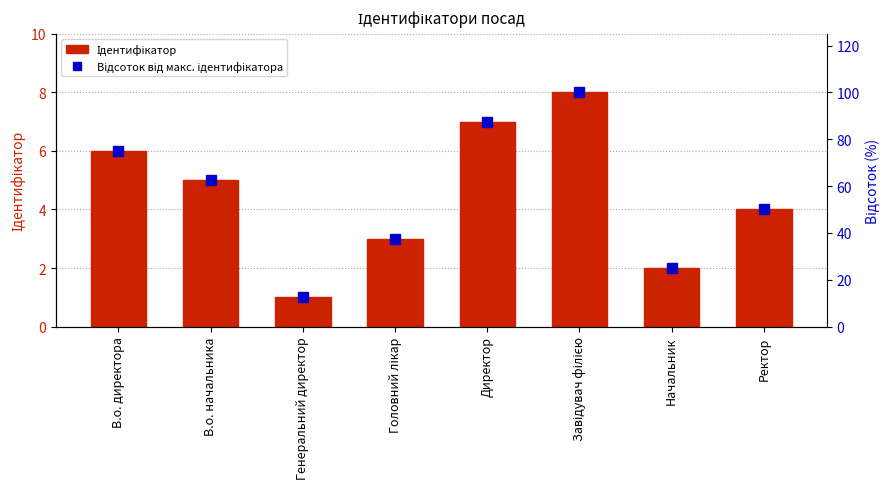

At which label is Відсоток від макс. ідентифікатора closest to 56?

Ректор